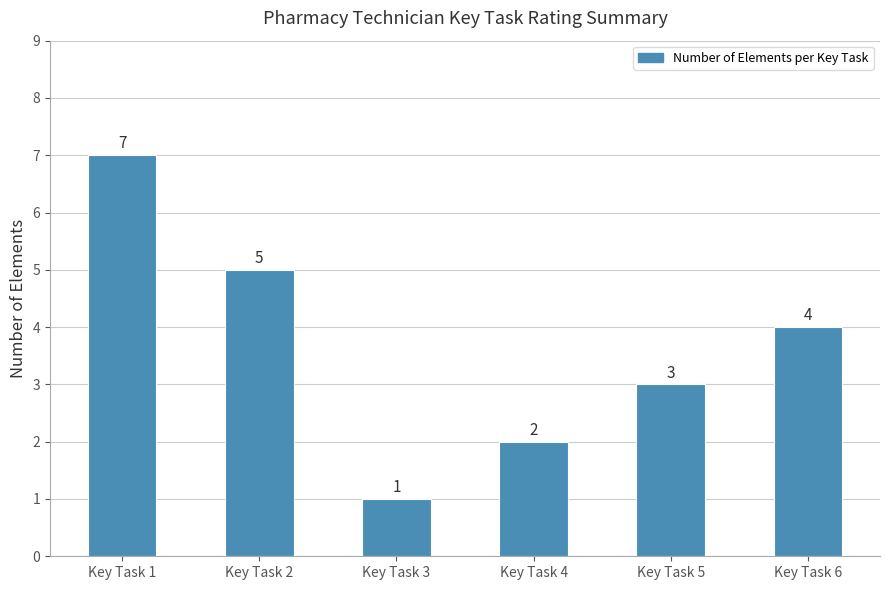

List the labels in order of value, smallest first.

Key Task 3, Key Task 4, Key Task 5, Key Task 6, Key Task 2, Key Task 1